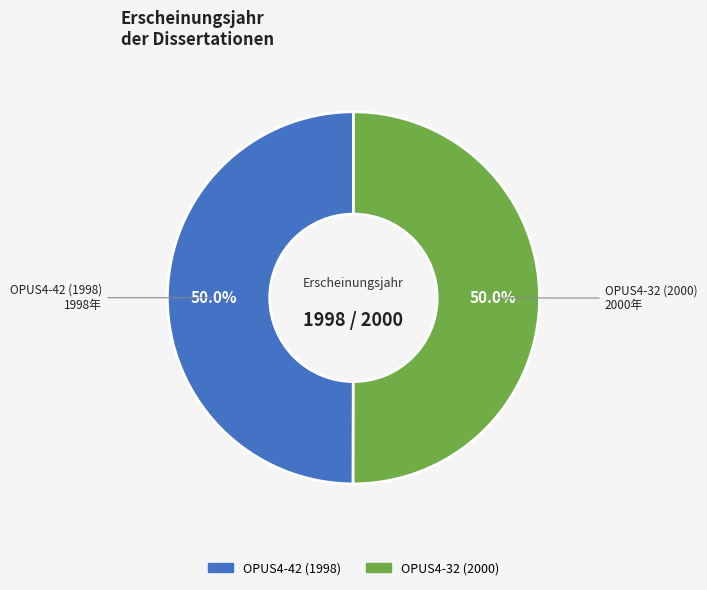

Approximately how many times larger is the value at OPUS4-32 (2000) compared to OPUS4-42 (1998)?

1.0